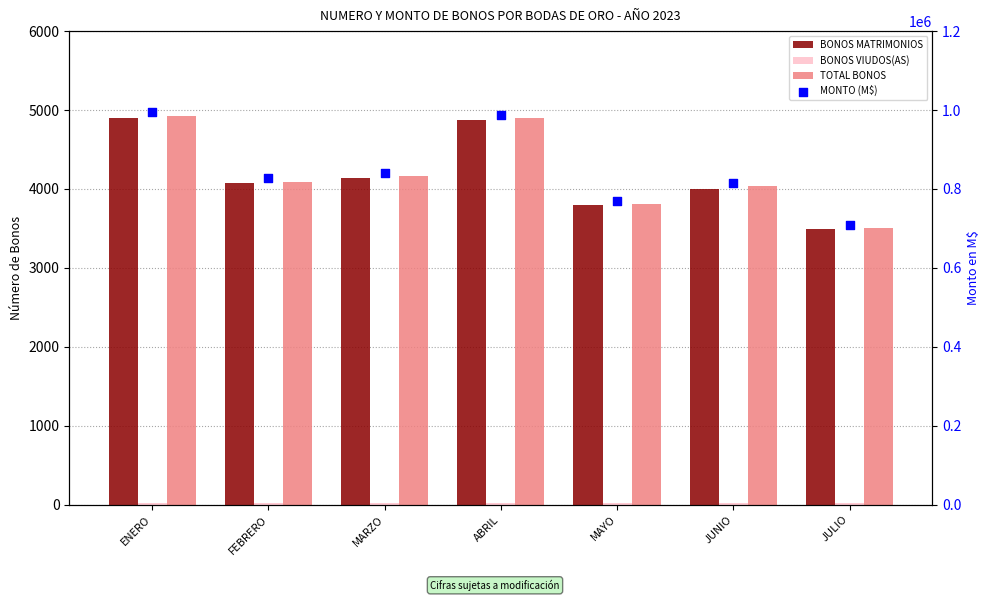

What is the total value across all series at JUNIO?

822682.0